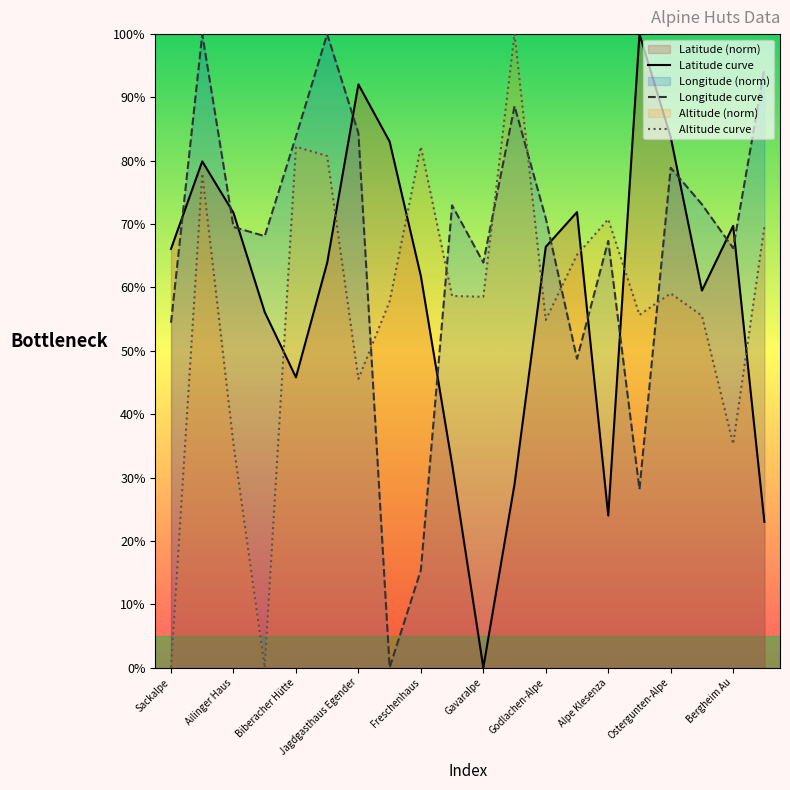

Rank the series by their average value, from highest to lowest.

Longitude curve, Latitude curve, Altitude curve